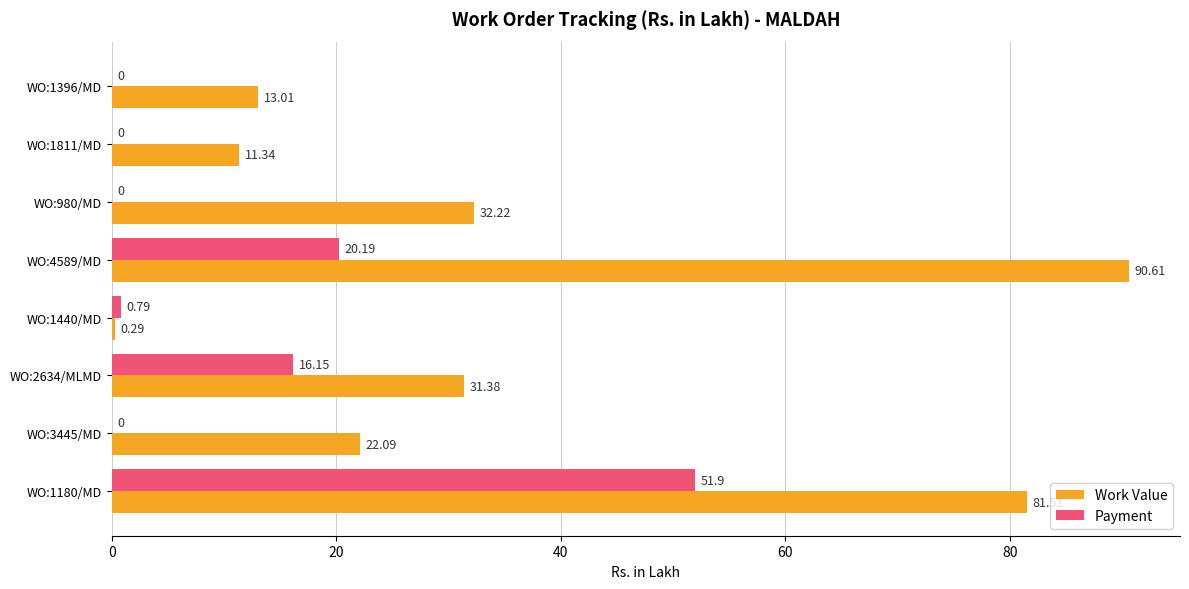

Between WO:1811/MD and WO:2634/MLMD, which series saw the biggest shift?

Work Value